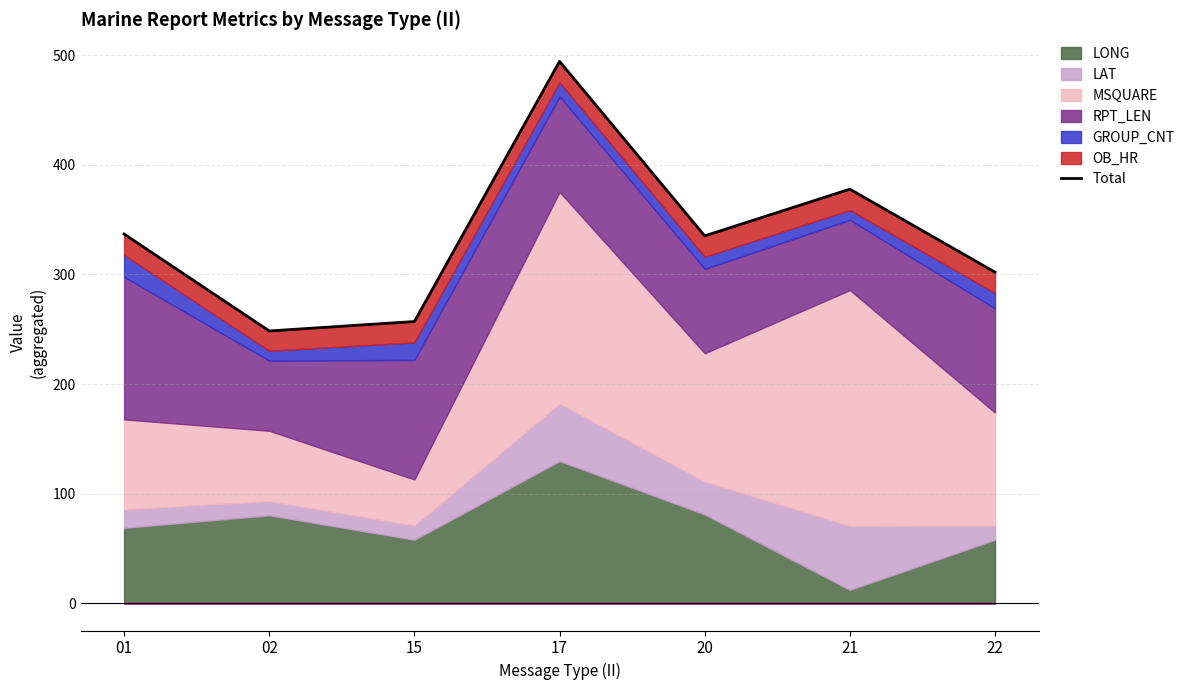

Which label corresponds to the smallest value in the chart?

02